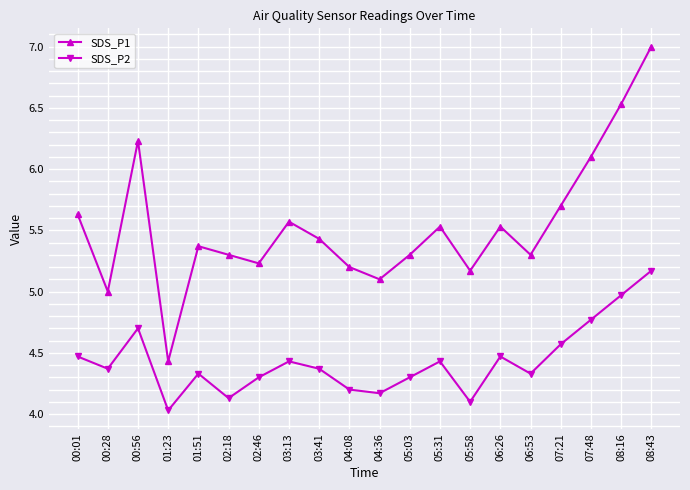

What is the sum of the SDS_P1 values at 00:01 and 04:36?

10.7